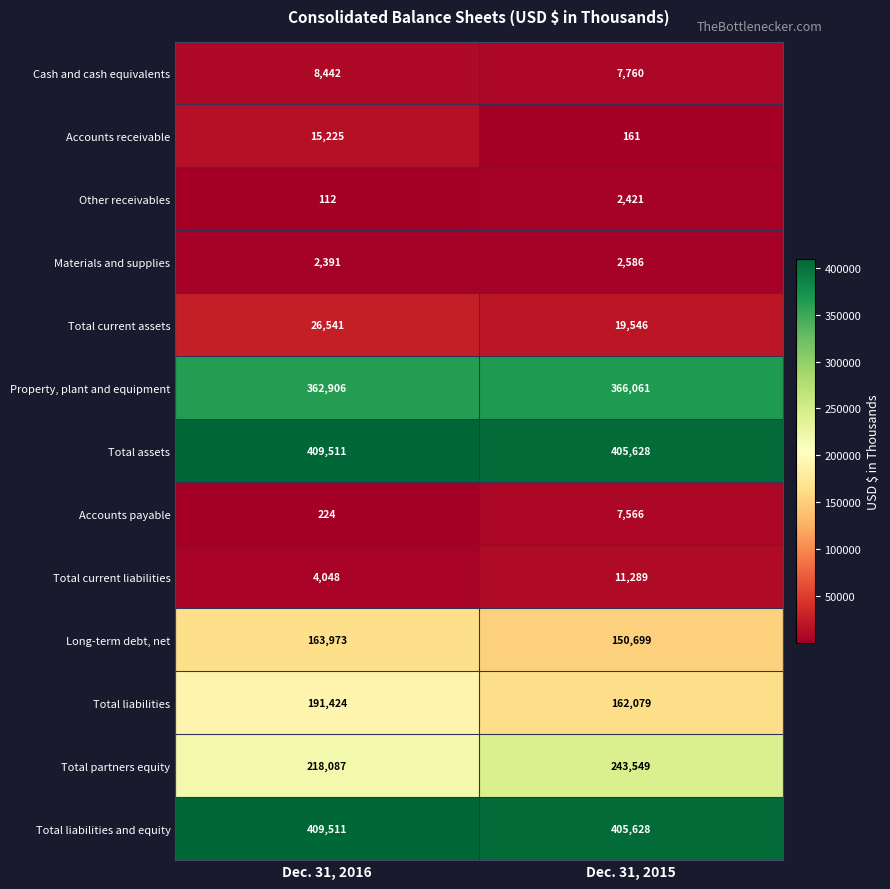

What is the difference between the highest and lowest values at Dec. 31, 2015?

405467